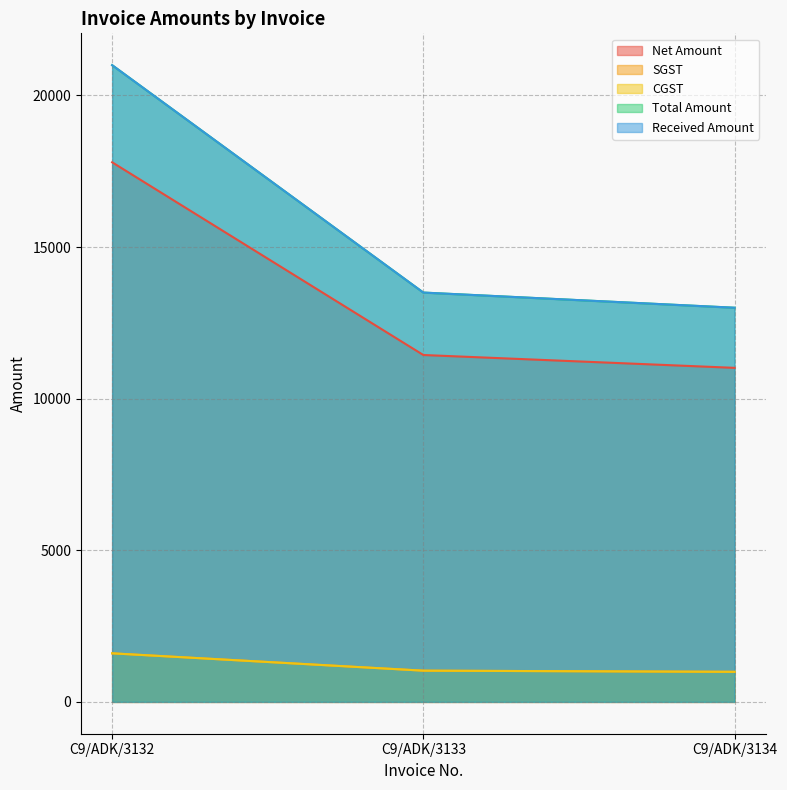

Which category has the highest value in the Net Amount series?

C9/ADK/3132